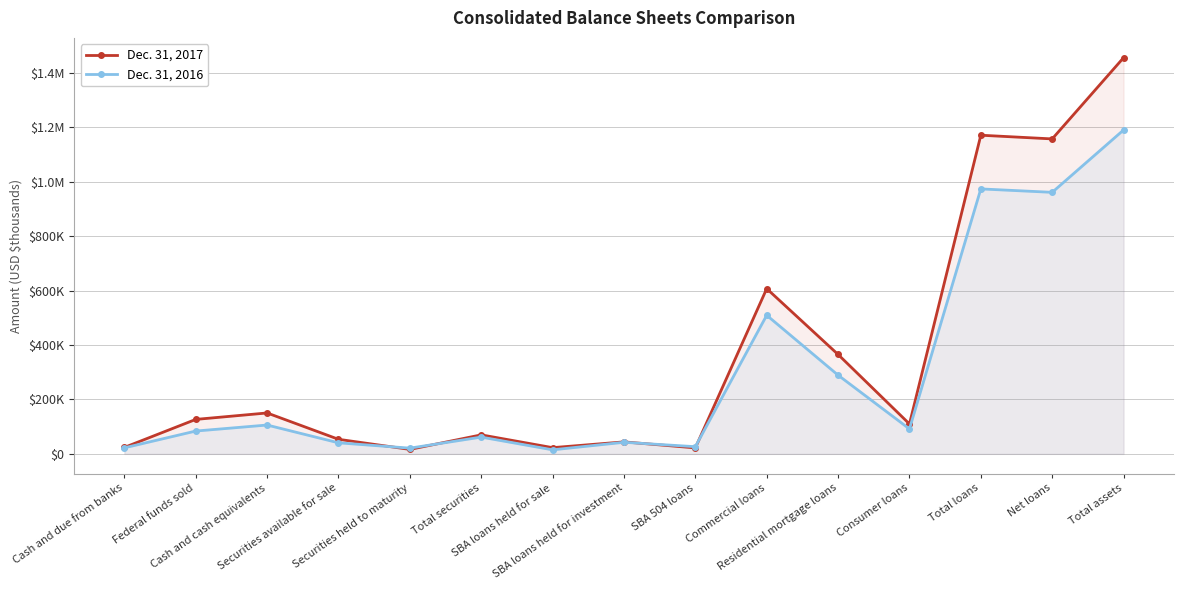

What is the average value of the Dec. 31, 2017 series?

359605